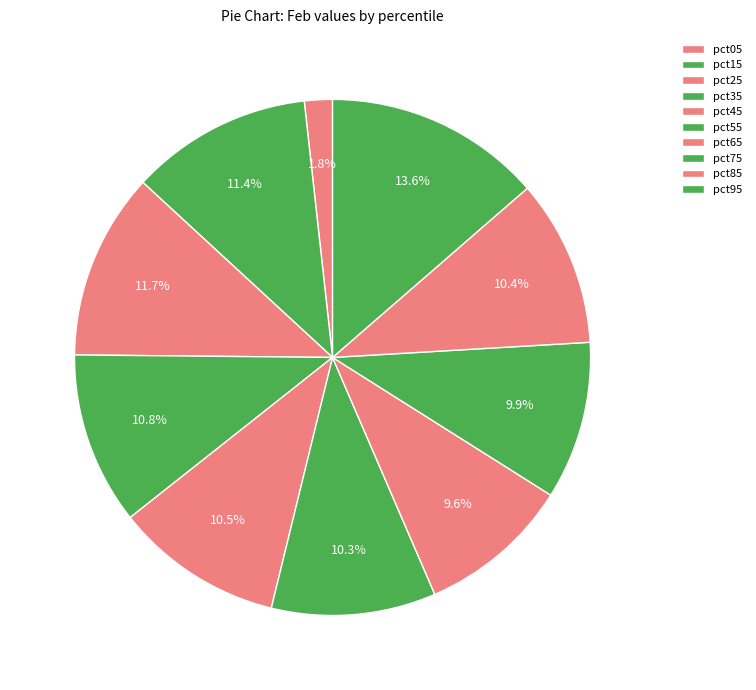

To the nearest percent, what is the difference between the largest and smallest slice percentages?

12%